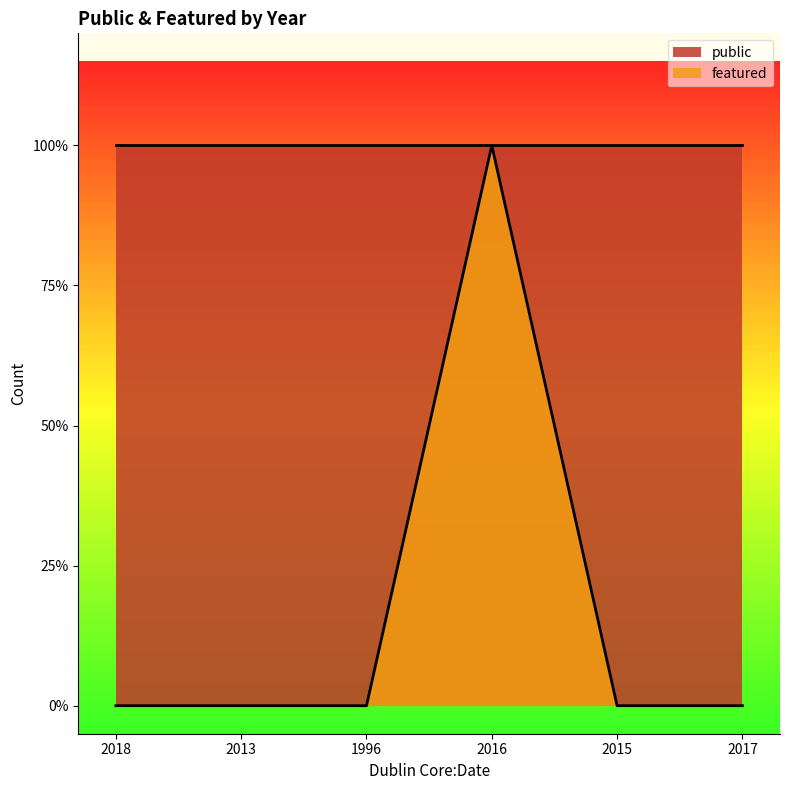

Is it true that the value at 2017 is 1?

False